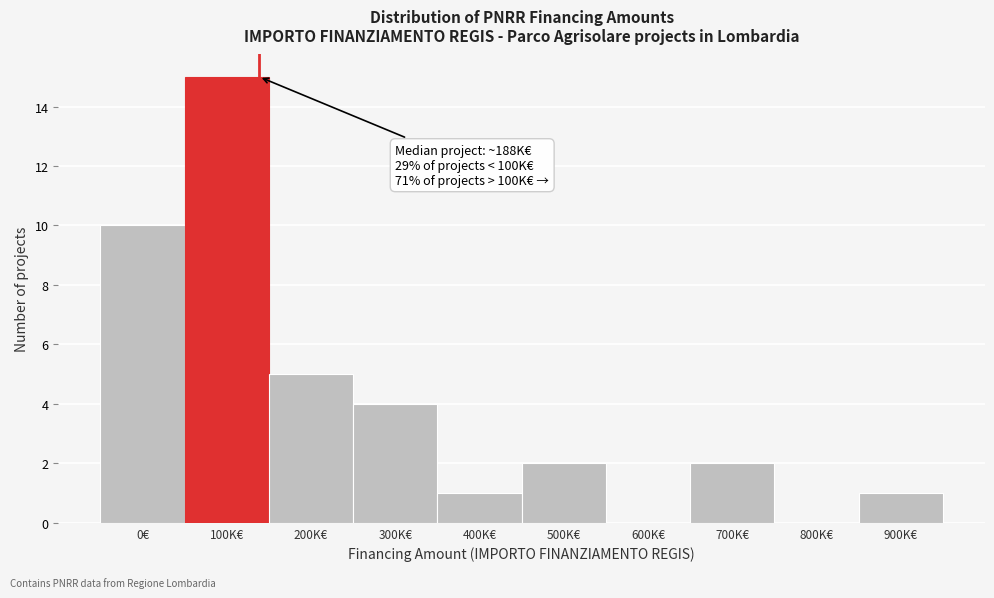

Reading right to left, what are all the values shown in this chart?

900K€=1	800K€=0	700K€=2	600K€=0	500K€=2	400K€=1	300K€=4	200K€=5	100K€=15	0€=10